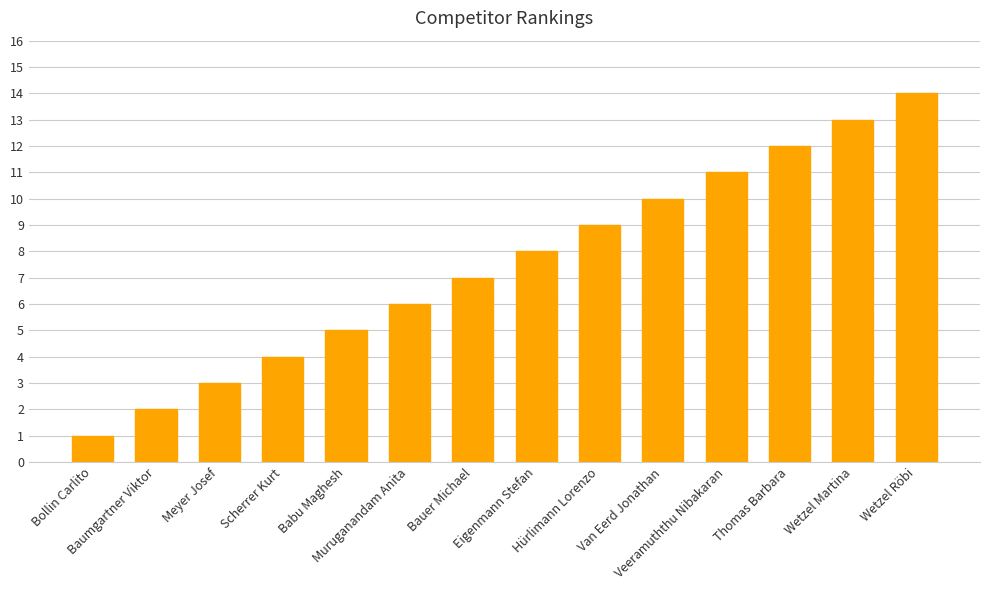

How many distinct data groups are displayed?

1